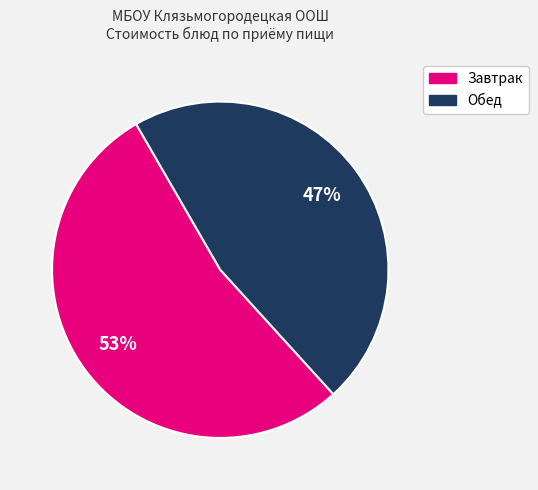

Is there a majority slice in this chart?

Yes